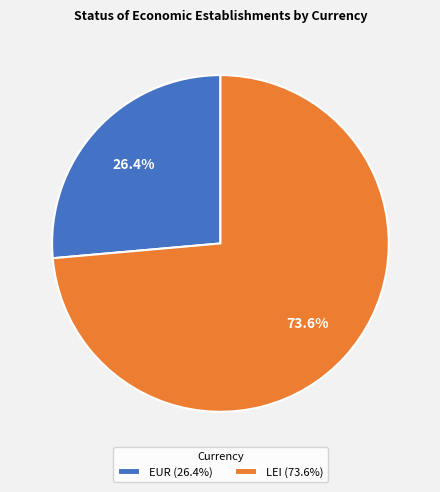

What portion of the pie excludes EUR (26.4%)?

73.6%